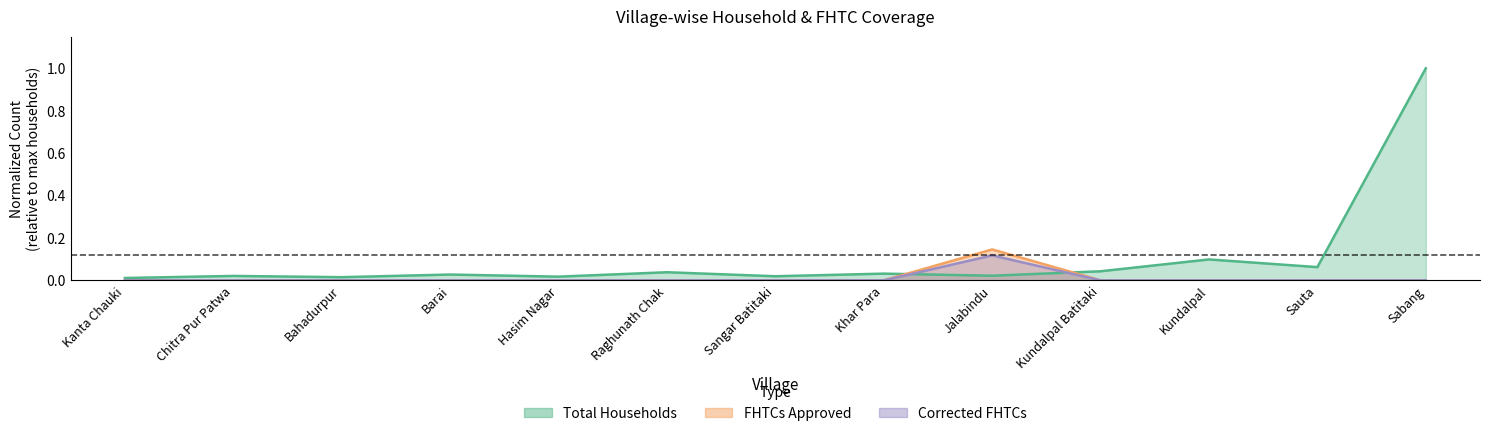

Which series has the largest total across all categories?

total_households